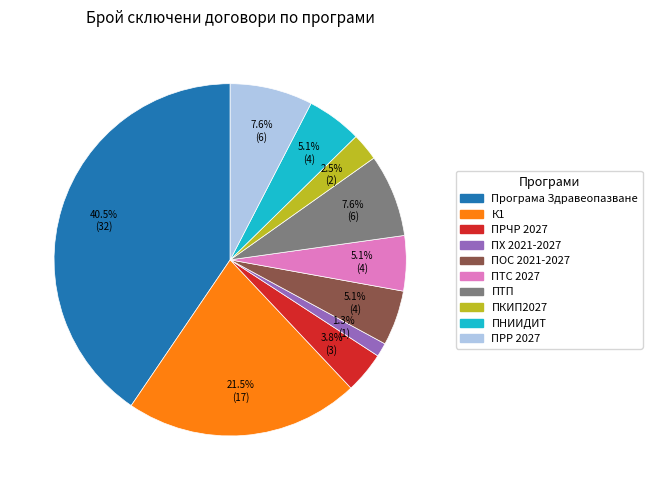

Is there a majority slice in this chart?

No